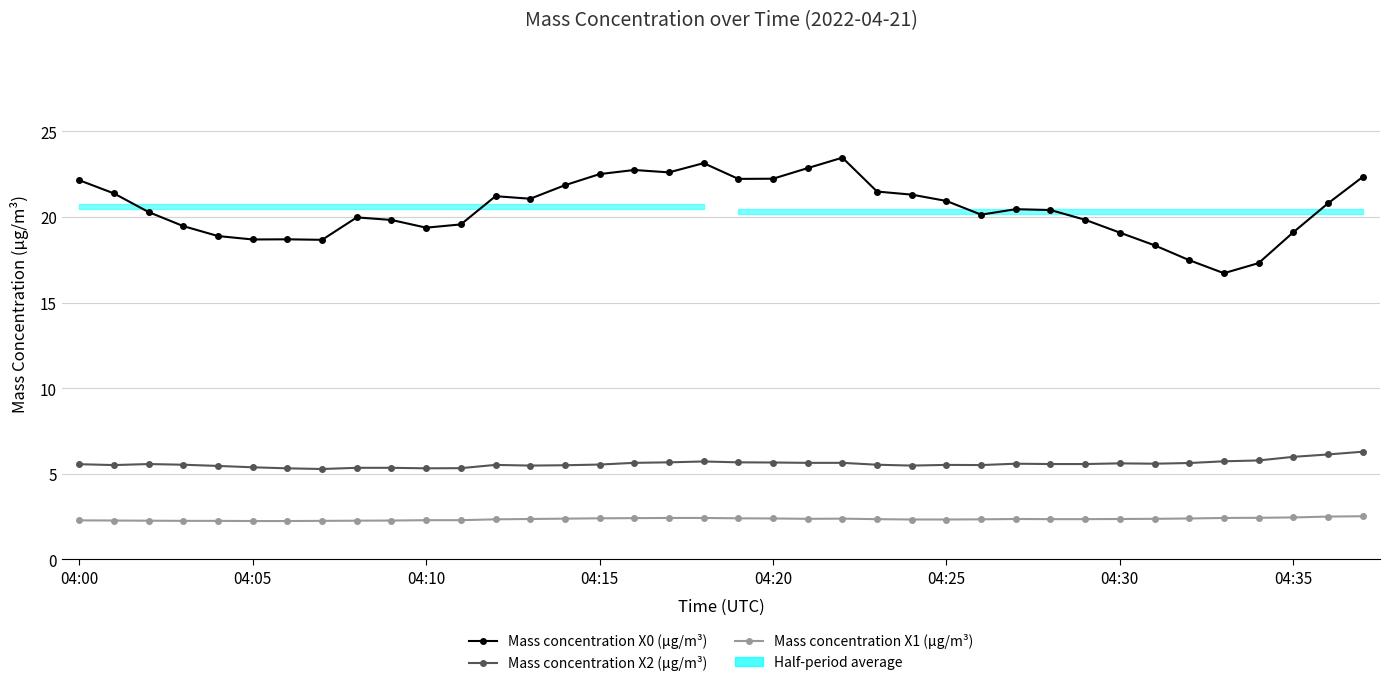

What is the label of the 5th point from the right?

33